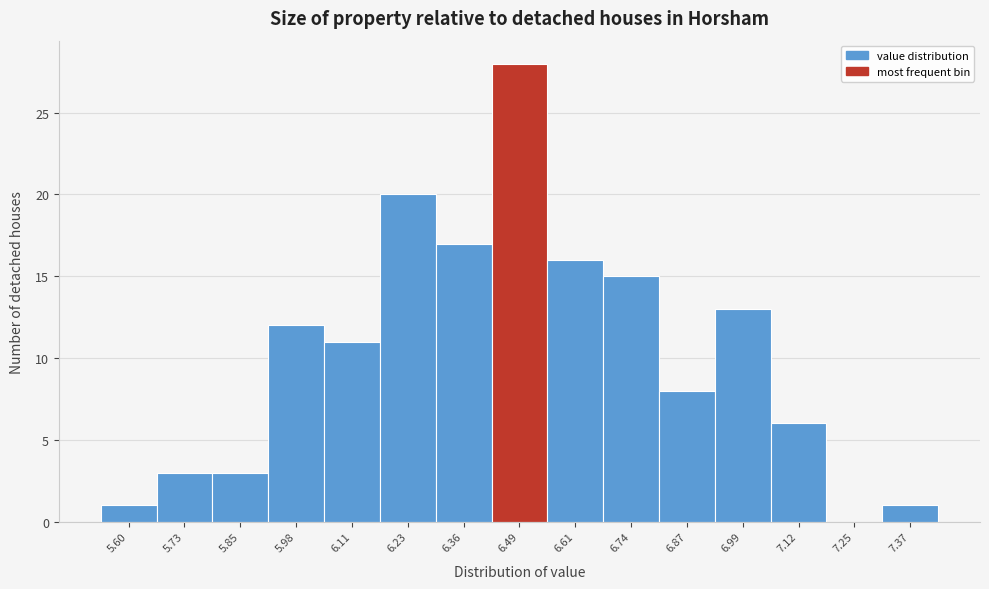

Reading left to right, what are all the values shown in this chart?

5.60=1	5.73=3	5.85=3	5.98=12	6.11=11	6.23=20	6.36=17	6.49=28	6.61=16	6.74=15	6.87=8	6.99=13	7.12=6	7.25=0	7.37=1